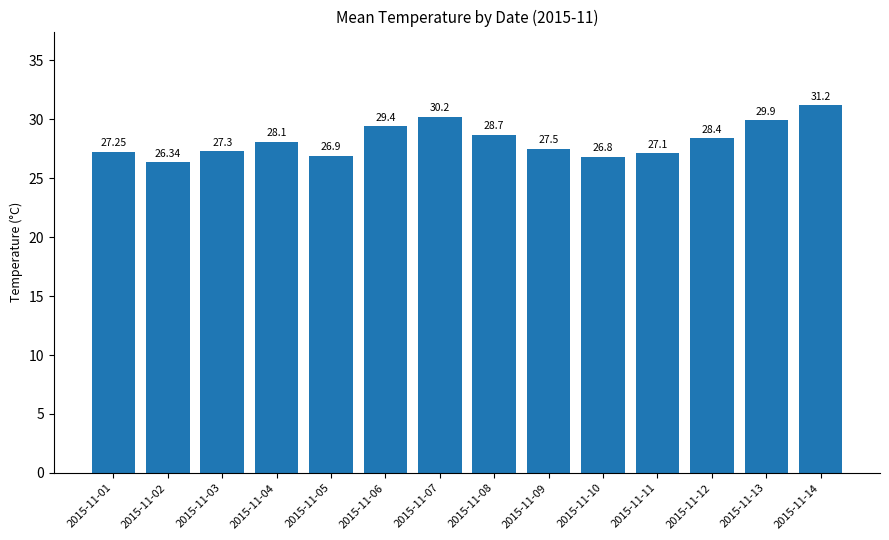

What is the sum of the values at 2015-11-04 and 2015-11-01?

55.4